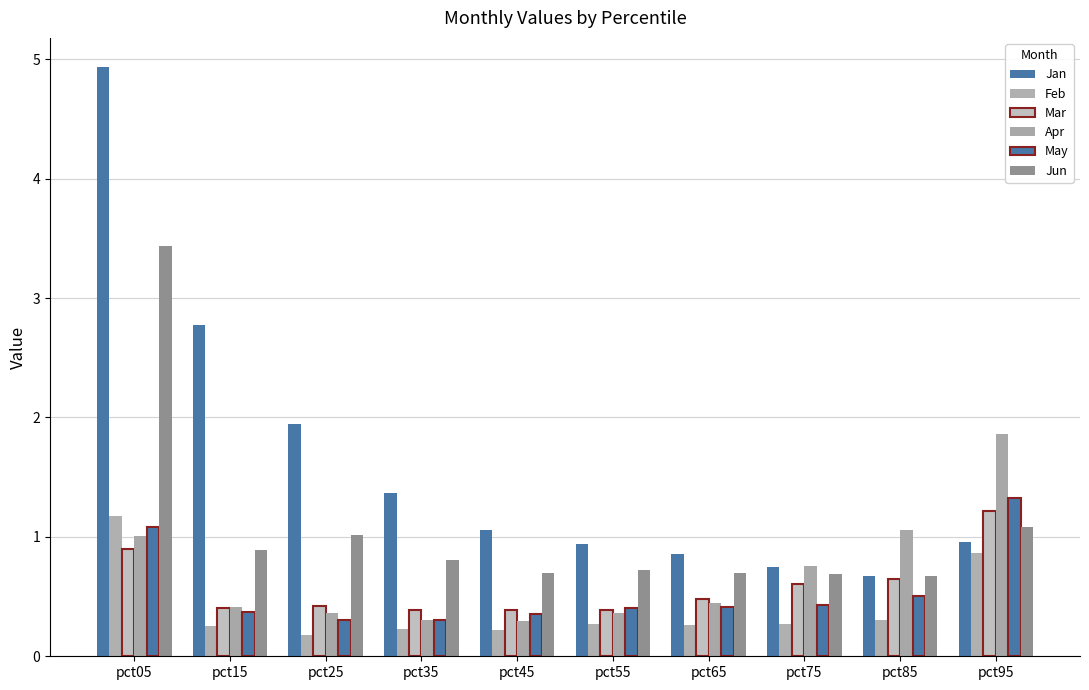

What is the minimum value shown in the chart?

0.2